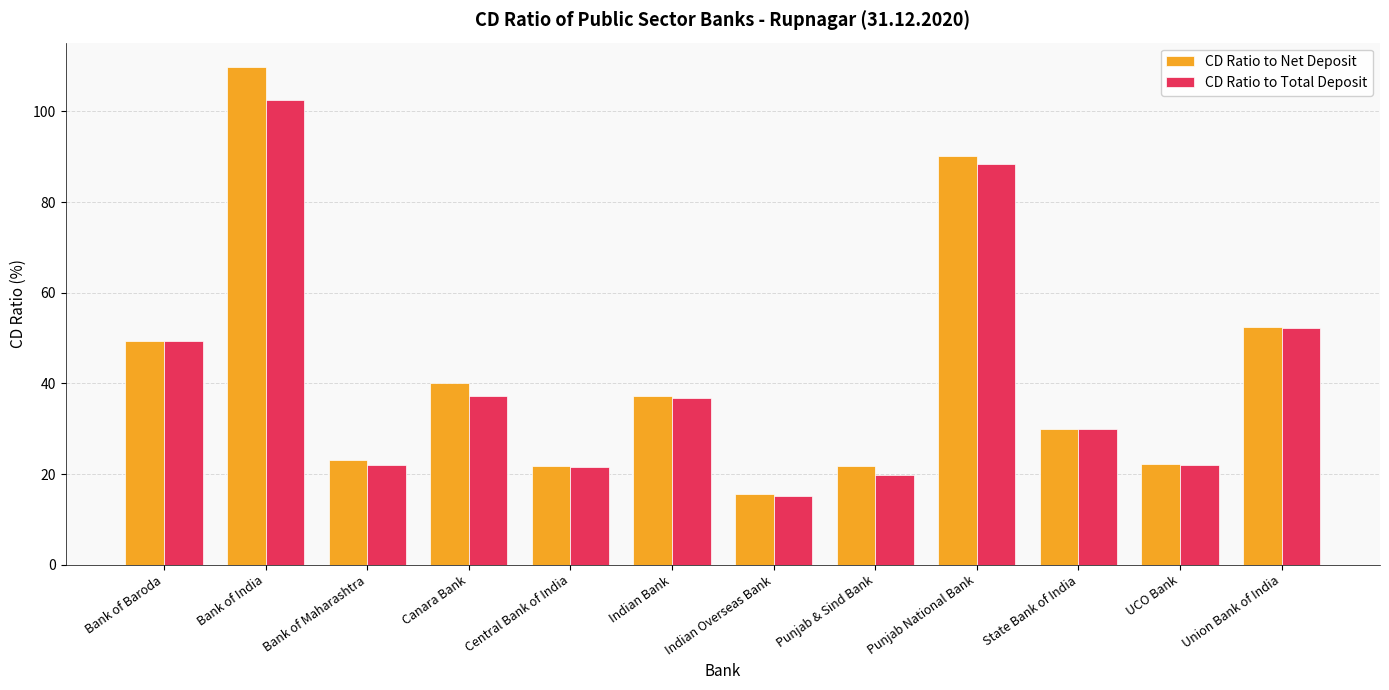

How many data points in CD Ratio to Total Deposit are less than 36?

6